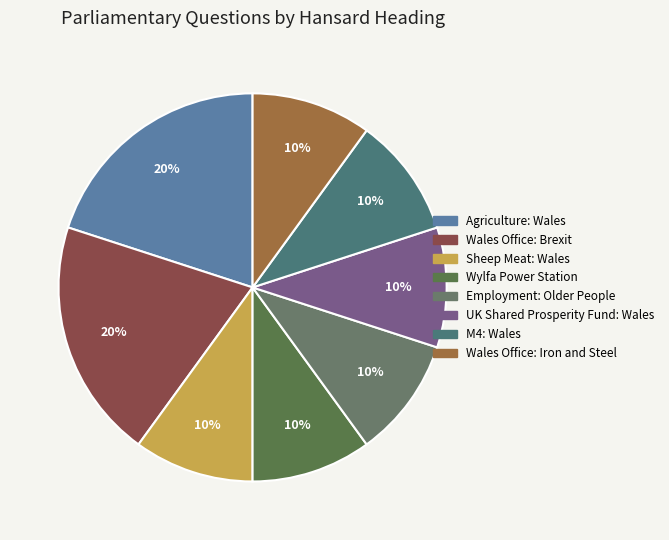

Rank the categories by value from highest to lowest.

Agriculture: Wales, Wales Office: Brexit, Sheep Meat: Wales, Wylfa Power Station, Employment: Older People, UK Shared Prosperity Fund: Wales, M4: Wales, Wales Office: Iron and Steel